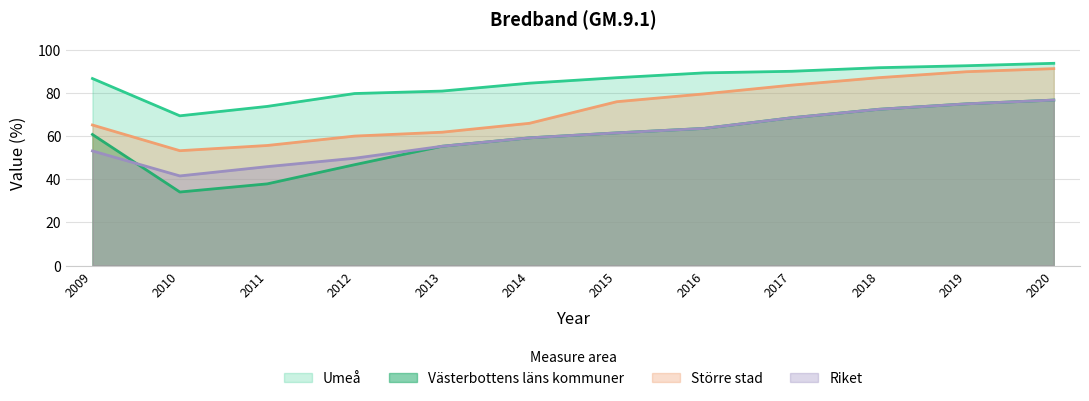

What is the sum of the Västerbottens läns kommuner values at 2017 and 2011?

106.4